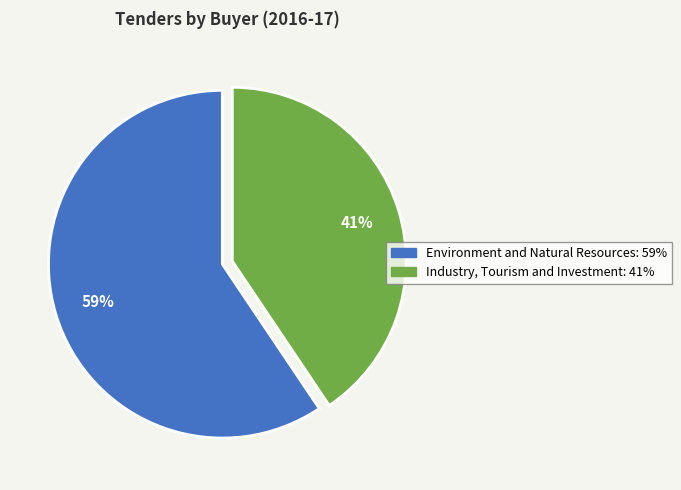

To the nearest percent, what percentage of the pie is Environment and Natural Resources?

59%